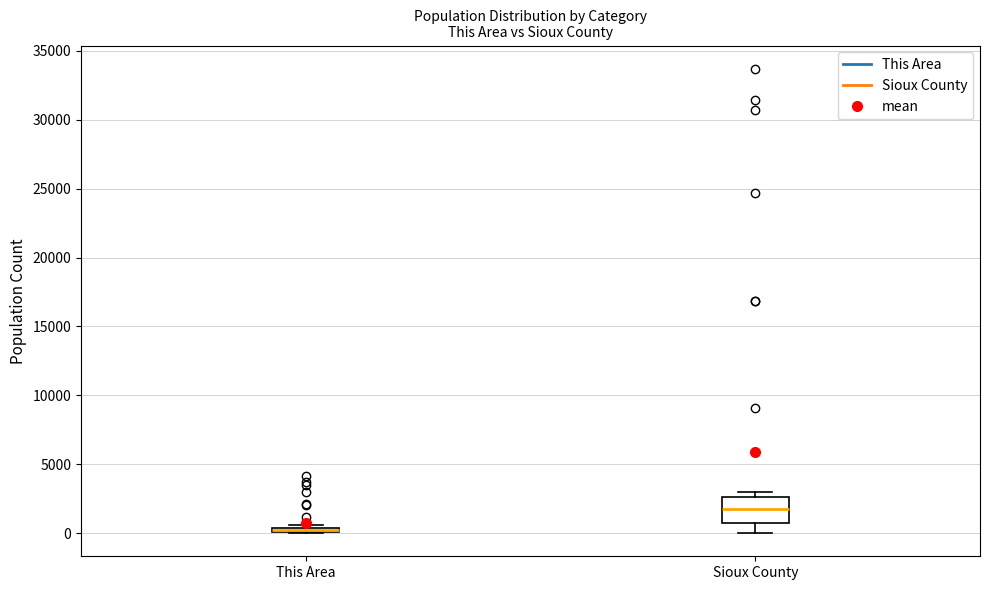

Which box is the tallest, from its lower edge to its upper edge?

Sioux County